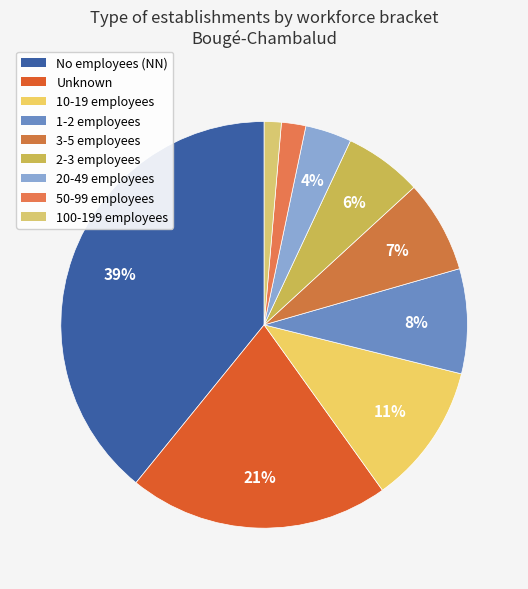

How many slices are in this pie chart?

9